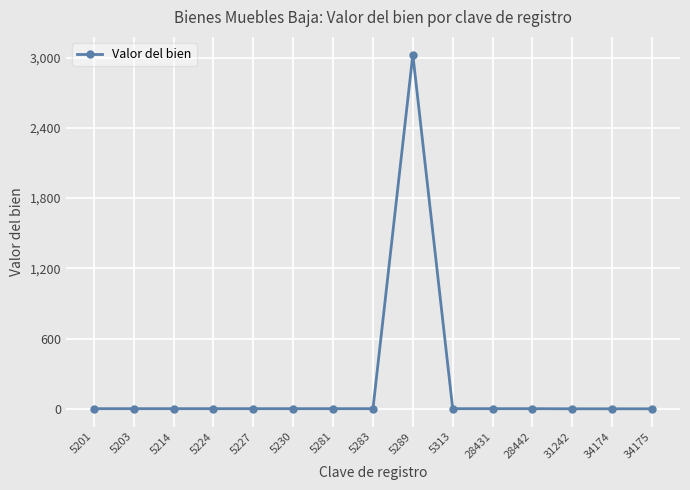

True or false: the data has more than 0 interior local peaks.

True